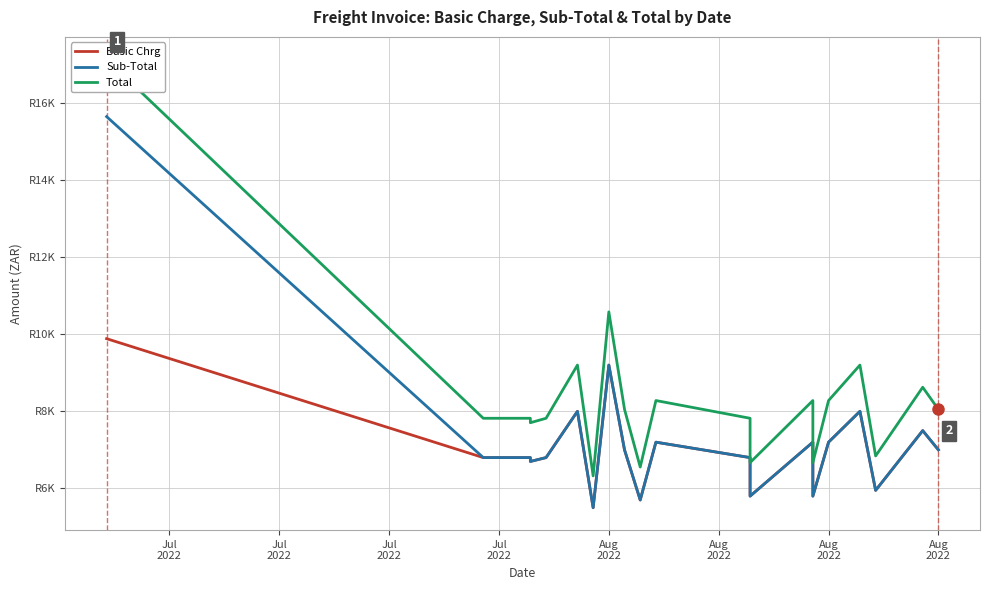

What is the label of the 19th point from the right?

Aug
2022